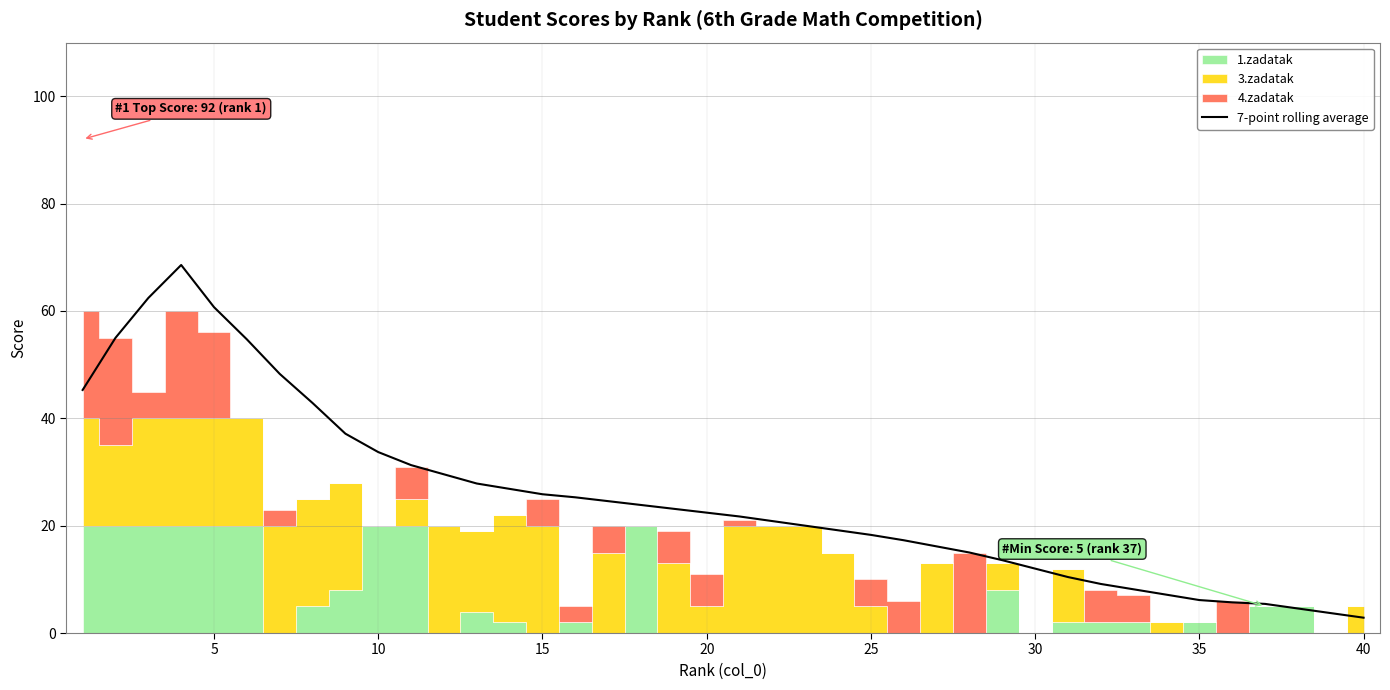

How many lines are shown in the chart?

1